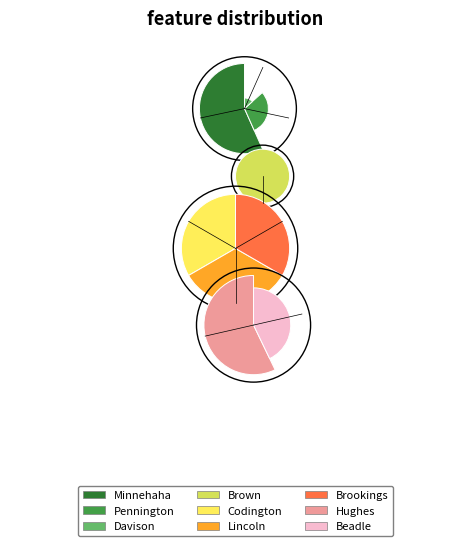

Between Beadle County and Minnehaha County, which is larger?

Minnehaha County